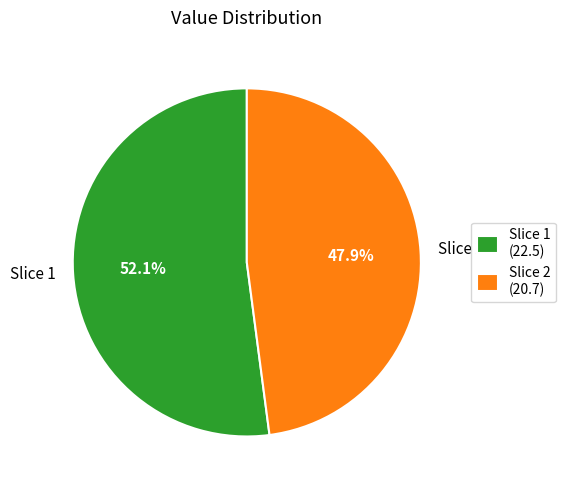

Count the number of slices in the pie.

2